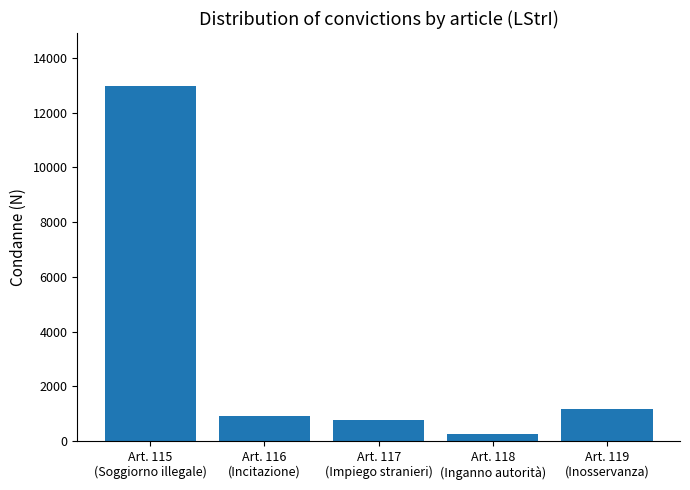

List the labels in order of value, smallest first.

Art. 118
(Inganno autorità), Art. 117
(Impiego stranieri), Art. 116
(Incitazione), Art. 119
(Inosservanza), Art. 115
(Soggiorno illegale)